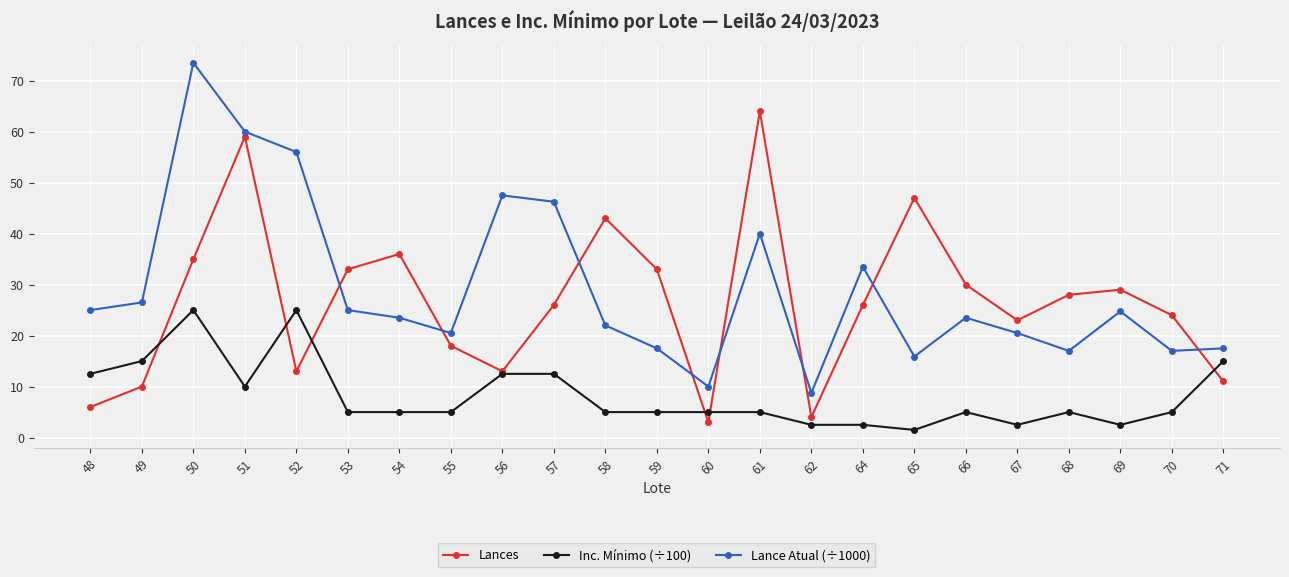

Is it true that Lance Atual (÷1000) equals 17.5 at 71?

True